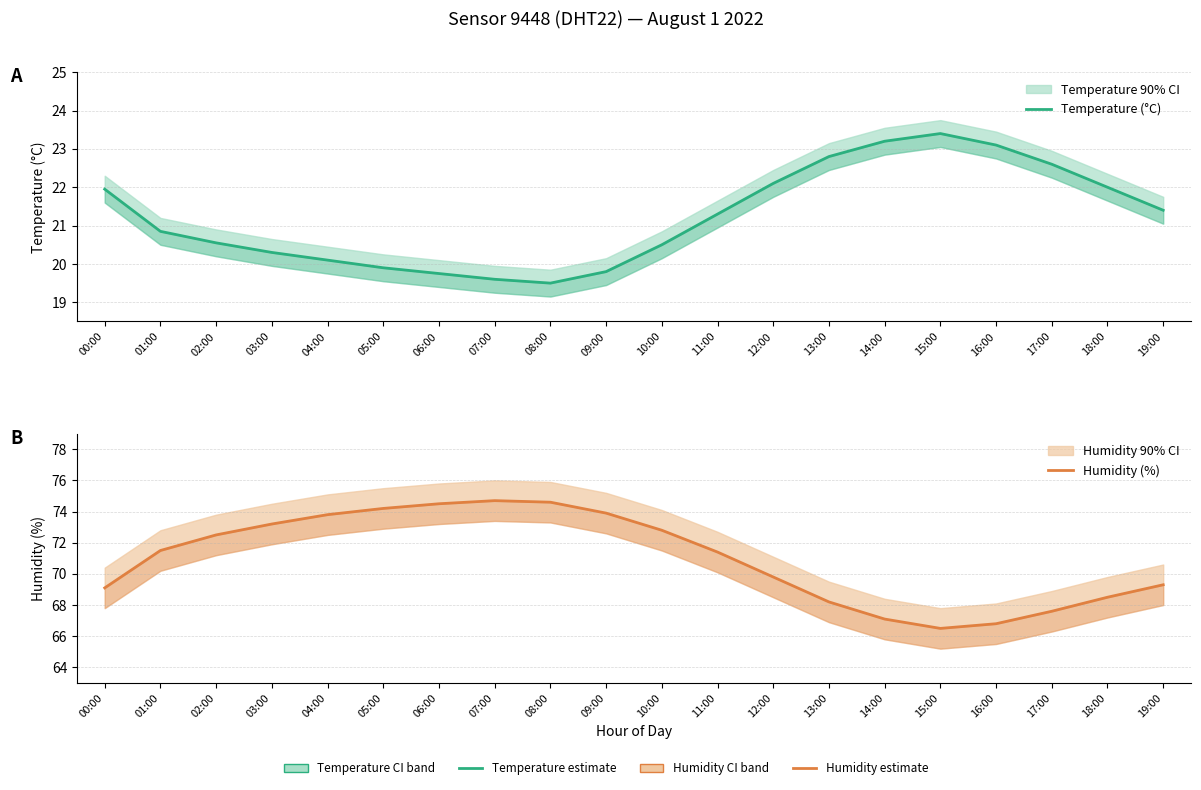

How many lines are shown in the chart?

2